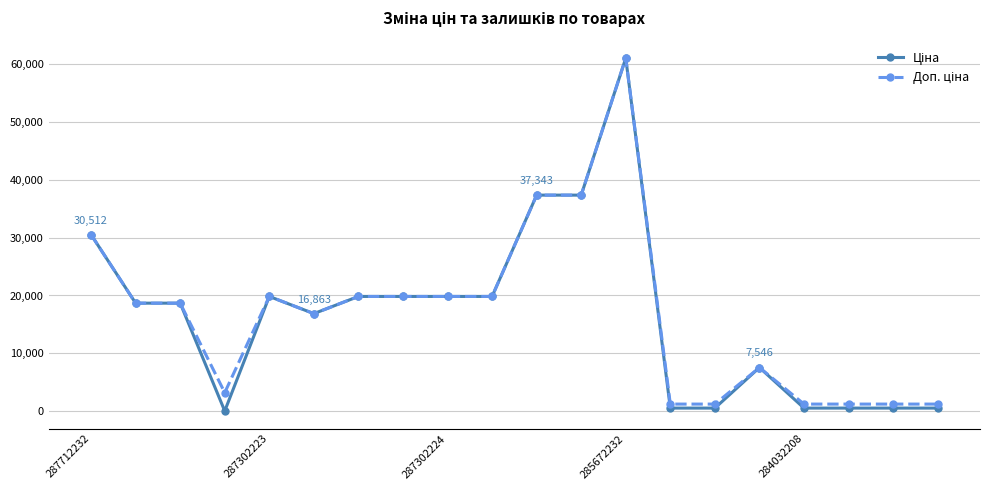

What is the maximum value shown in the chart?

61024.7